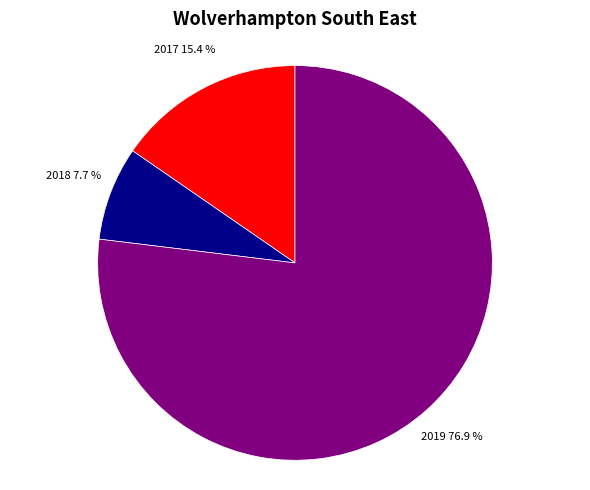

To the nearest percent, what is the combined percentage of 2017 and 2019?

92%